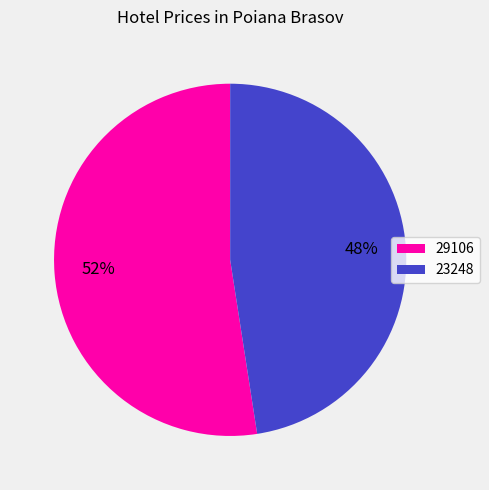

How many segments does this pie chart have?

2